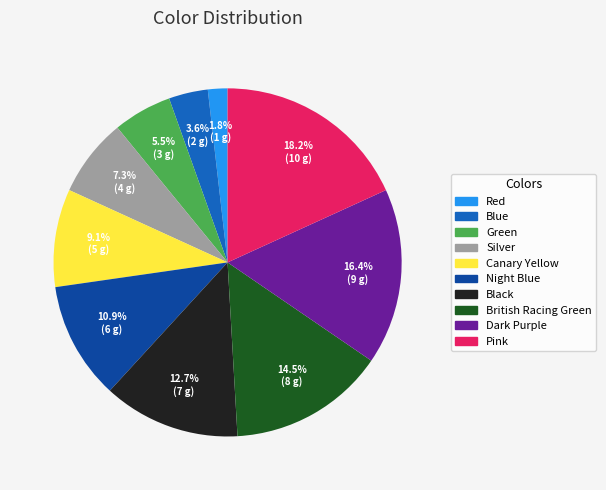

To the nearest percent, what is the average slice percentage?

10%